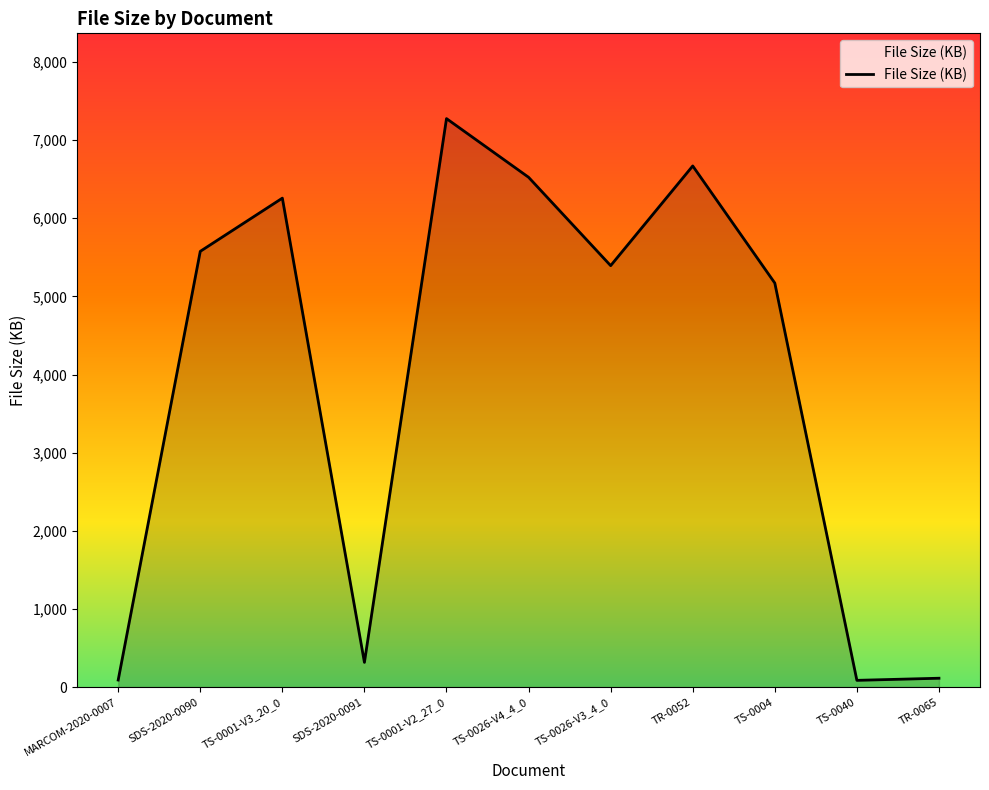

True or false: the data has more than 2 interior local peaks.

True